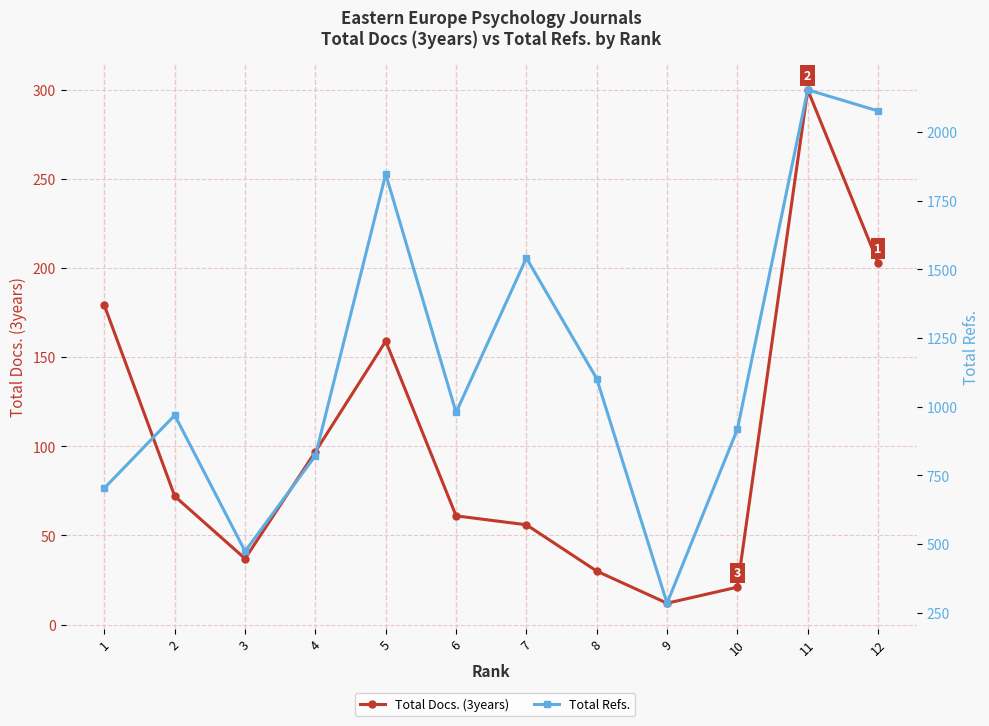

What is the difference between the maximum and second lowest values in the Total Docs. (3years) series?

279